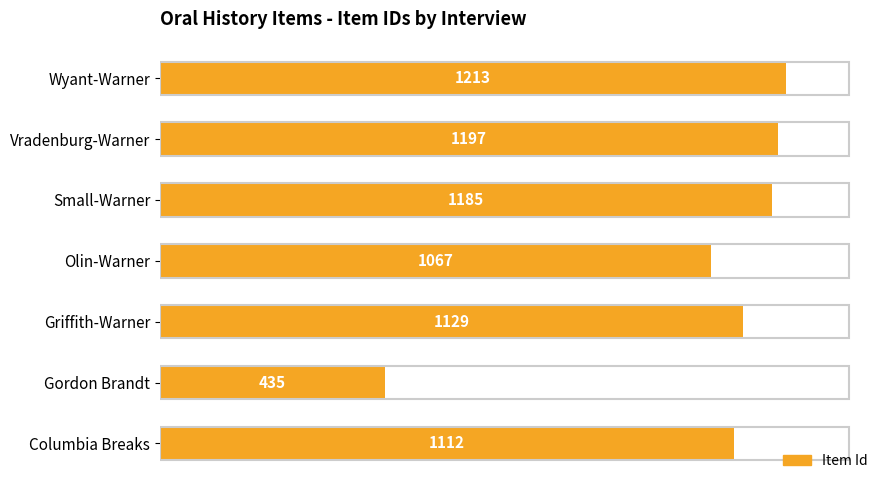

What is the ratio of the value at Columbia Breaks to the value at Gordon Brandt?

2.6